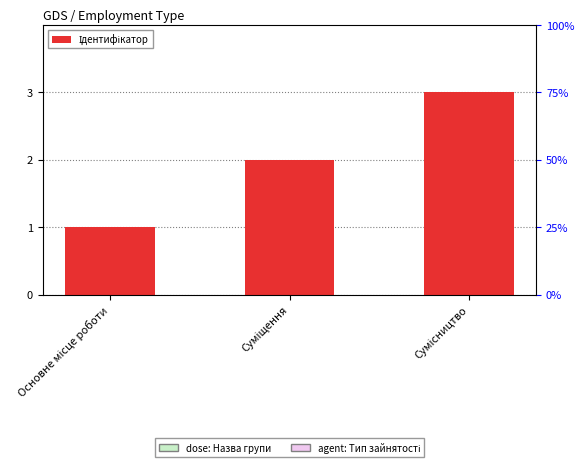

What is the average value?

2